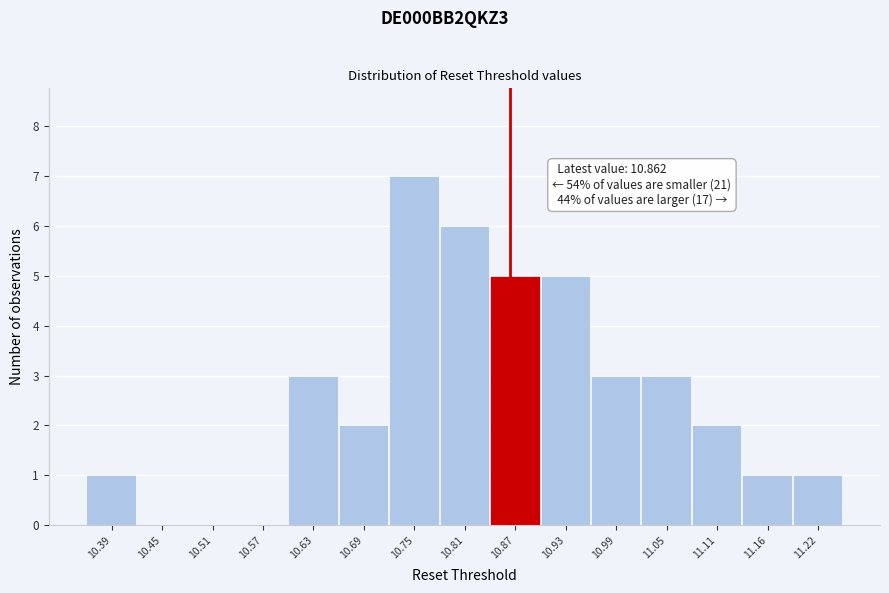

Which range on the x-axis has the tallest bar?

10.72 to 10.78